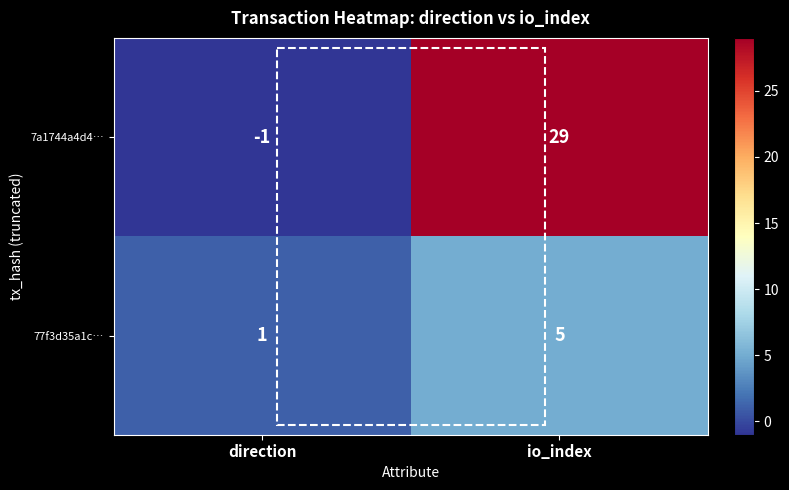

The value of 7a1744a4d4… at io_index is 8. True or false?

False